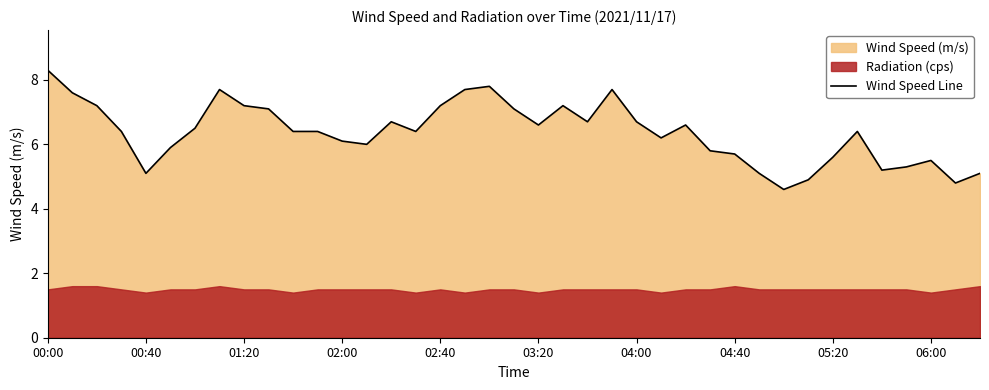

The value of Wind Speed Line at 06:00 is 7.2. True or false?

False